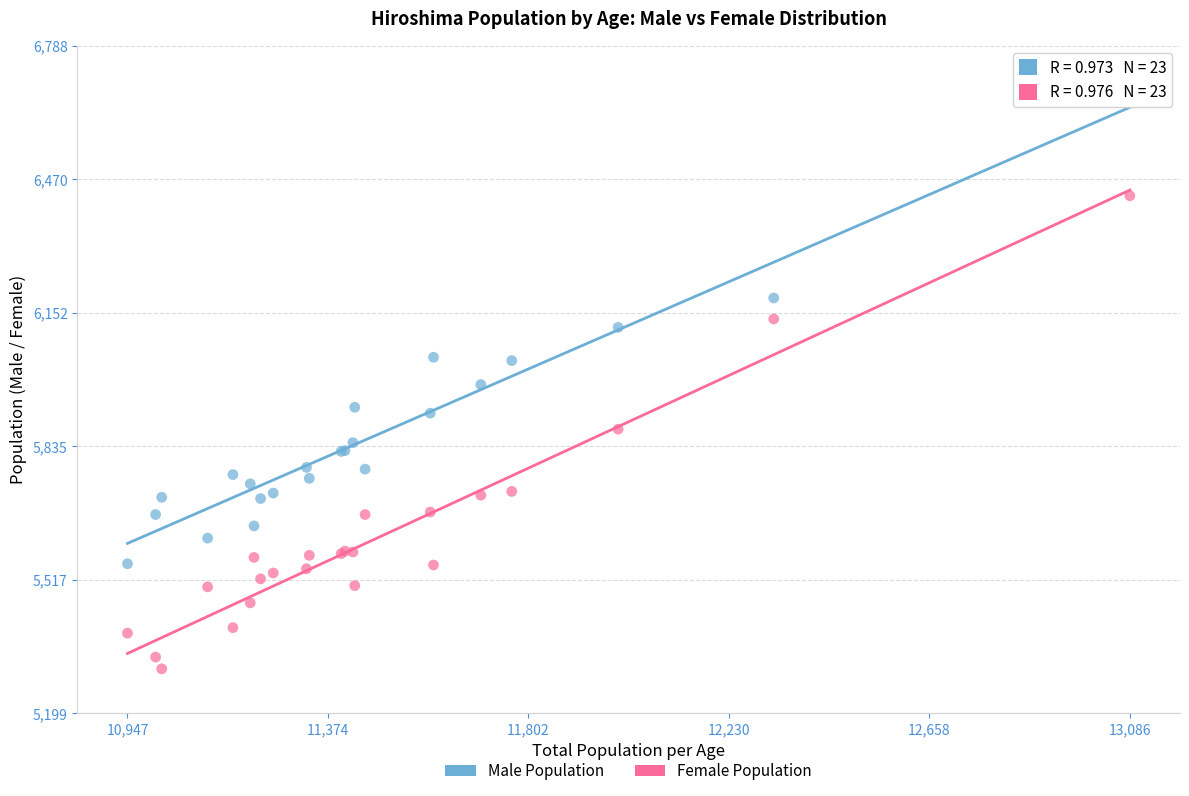

What are all the series names shown in the legend?

Male Population, Female Population